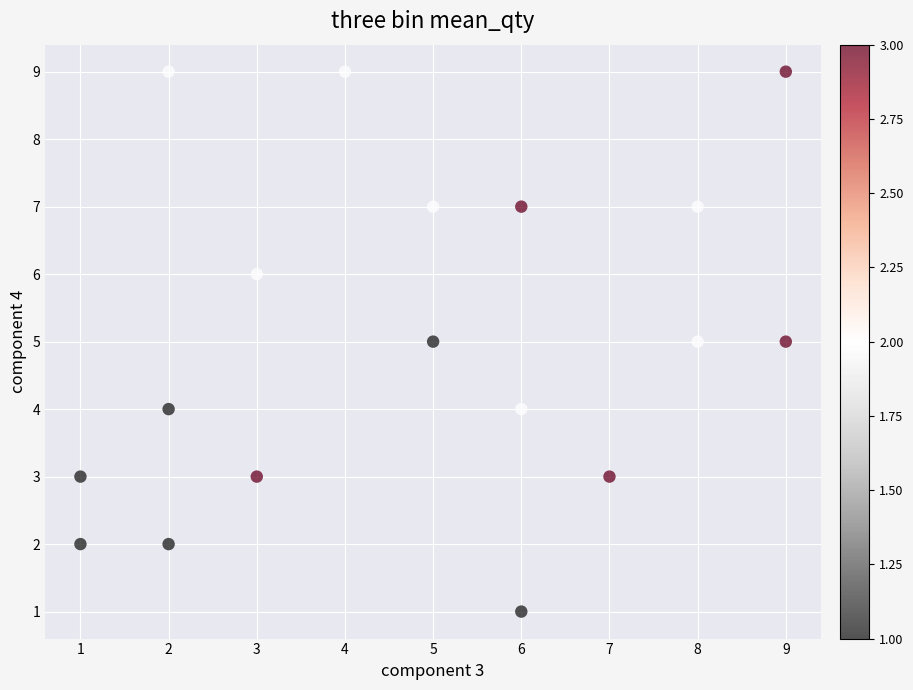

What is the range of Y values (max minus min)?

8